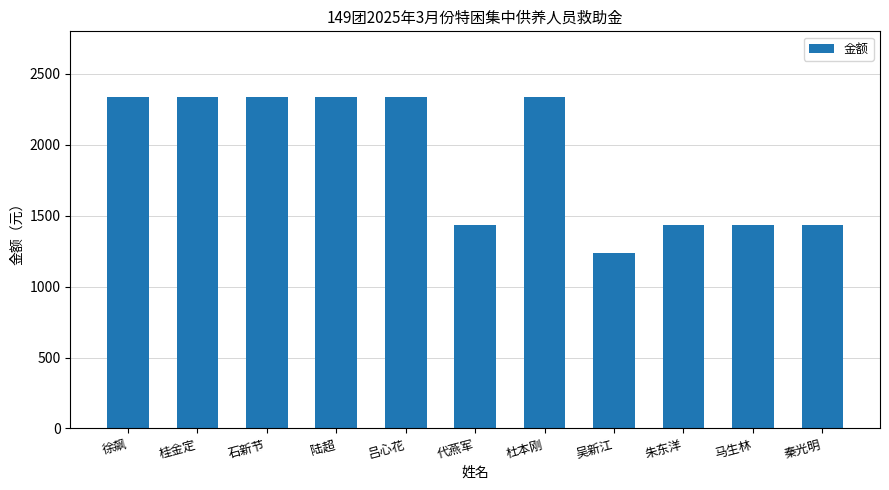

Which has a higher value, 陆超 or 朱东洋?

陆超